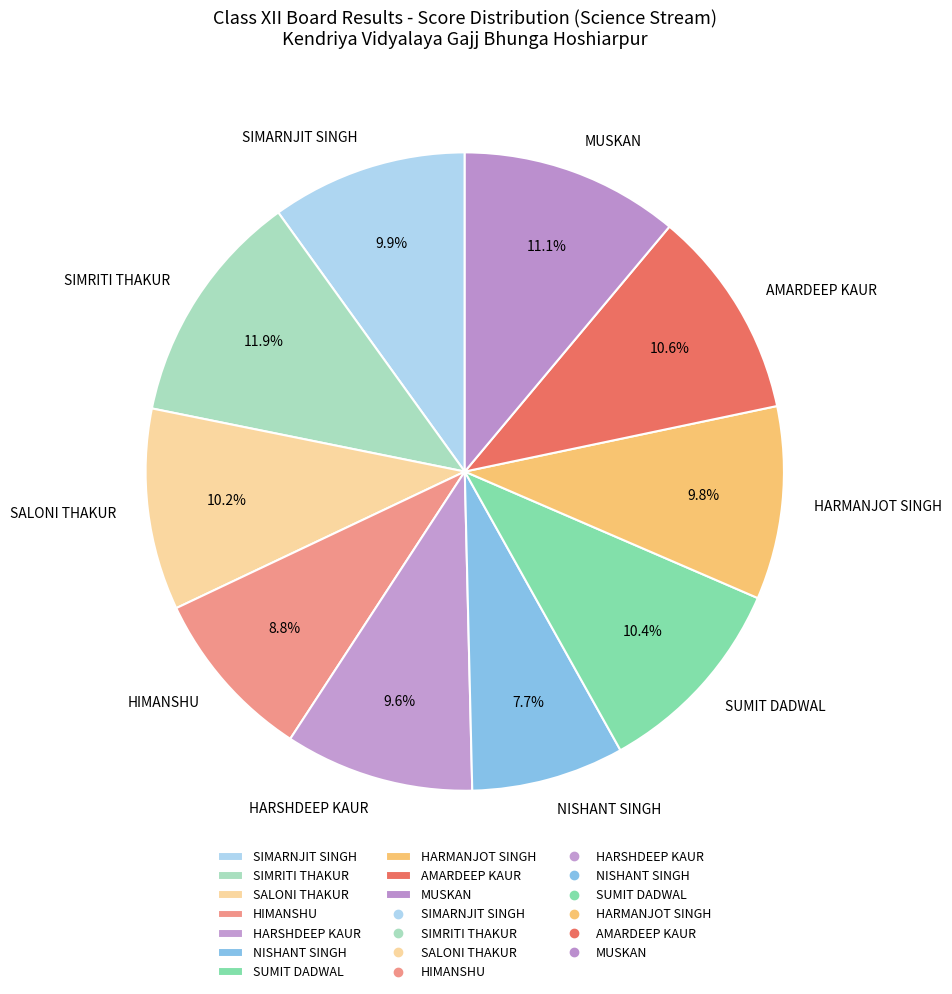

How many slices are in this pie chart?

10